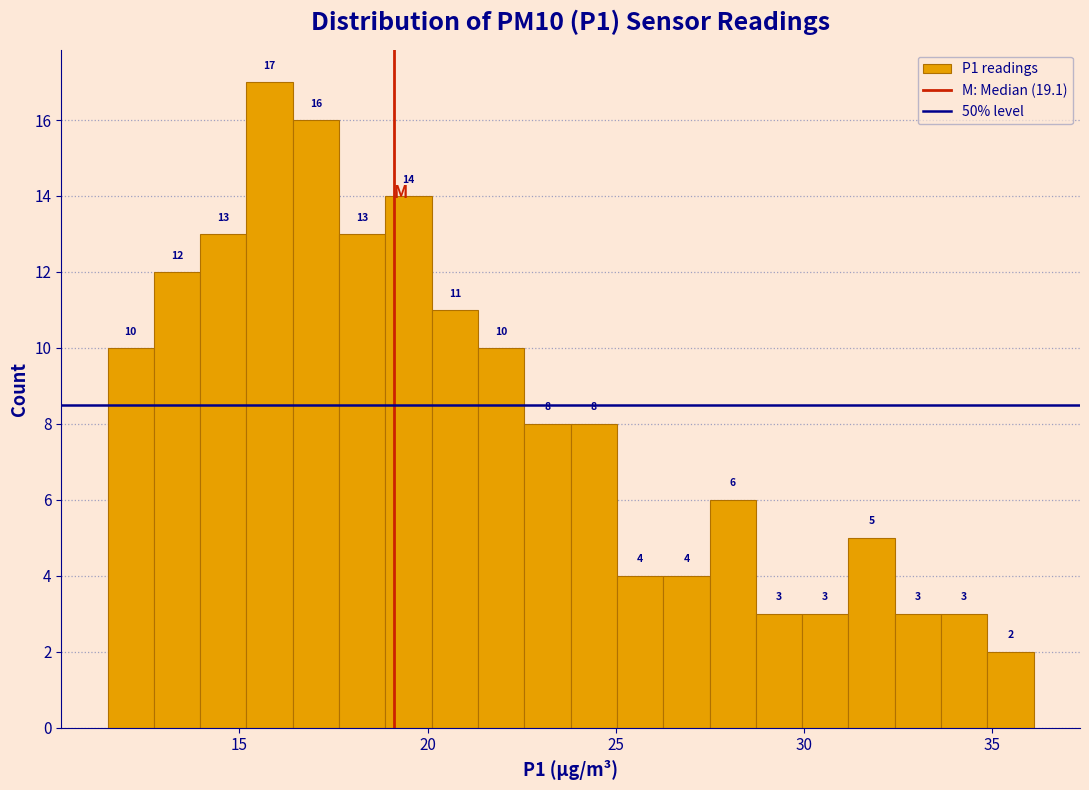

Read against the x-axis, roughly where is the centre of the tallest bar?

16.0